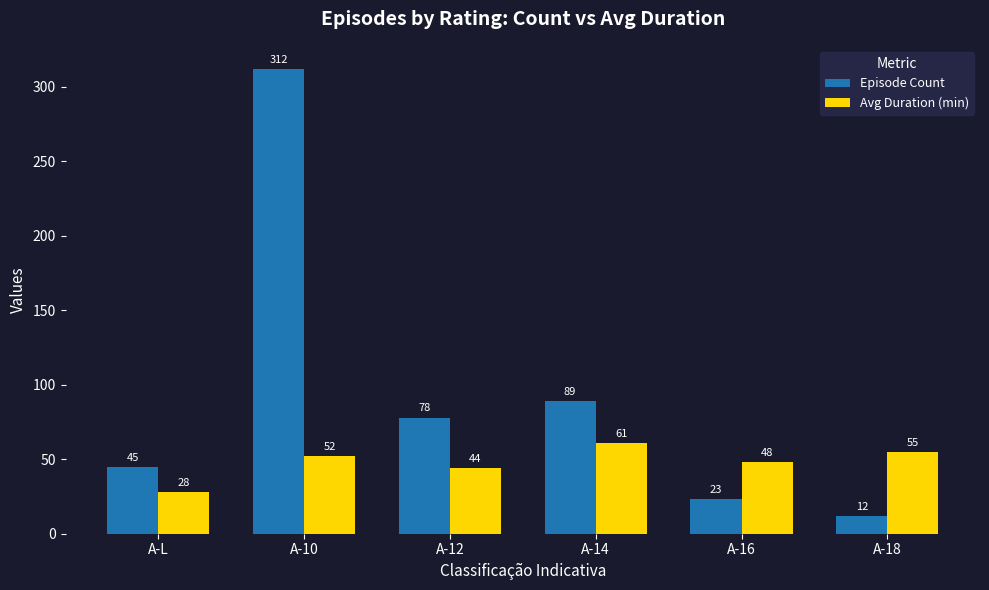

Is the value of Episode Count at A-12 greater than the value of Avg Duration (min) at A-L?

Yes